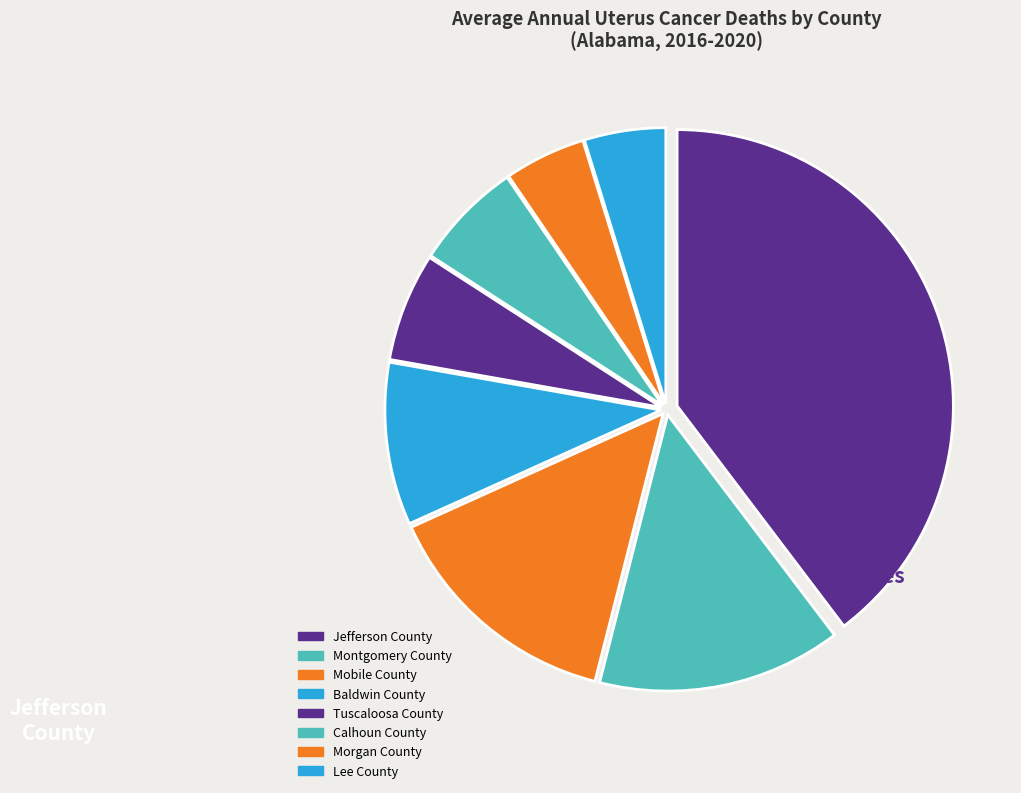

To the nearest percent, what is the average slice percentage?

12%